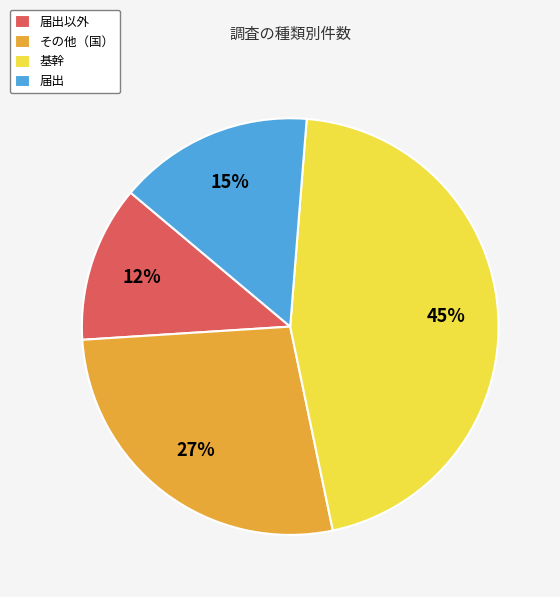

Which category has the smallest portion of the pie?

届出以外